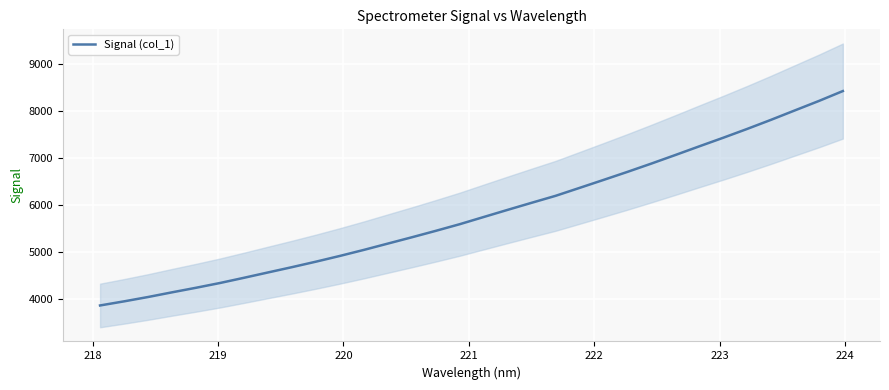

What is the maximum value for Signal (col_1)?

8429.3